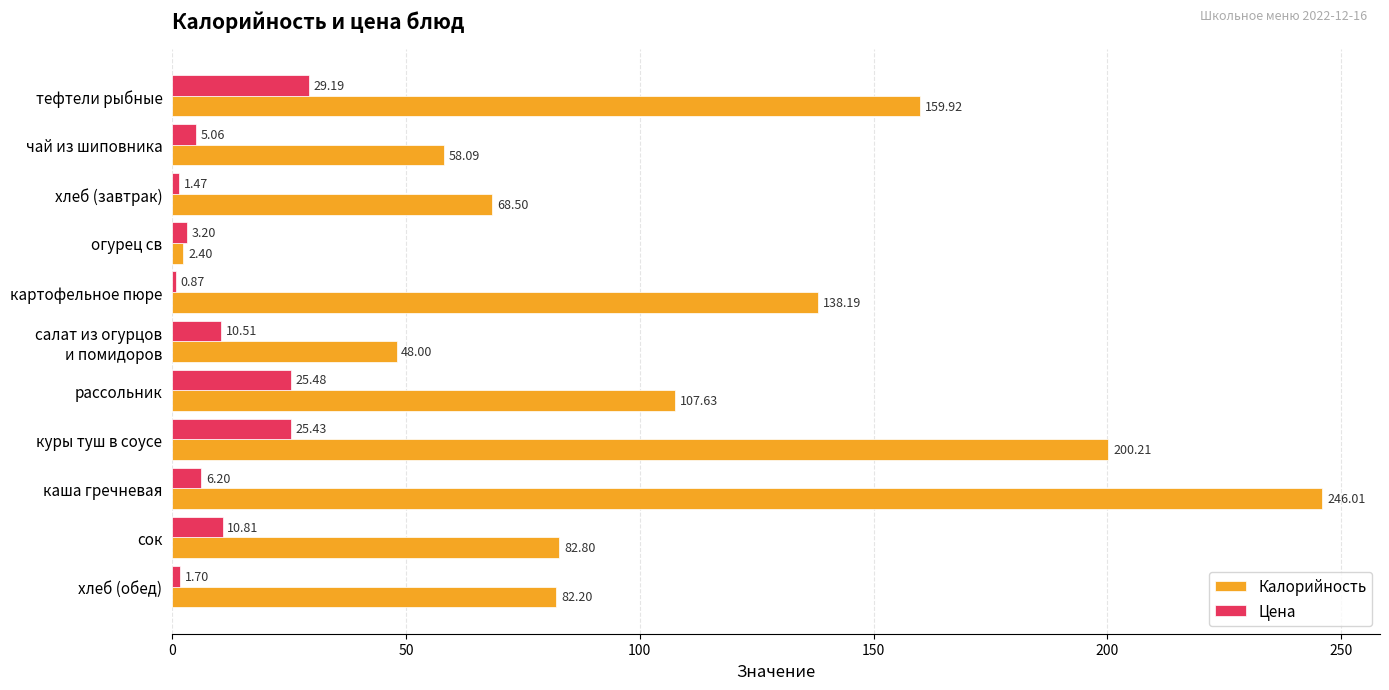

At which category is the sum across all series the highest?

каша гречневая